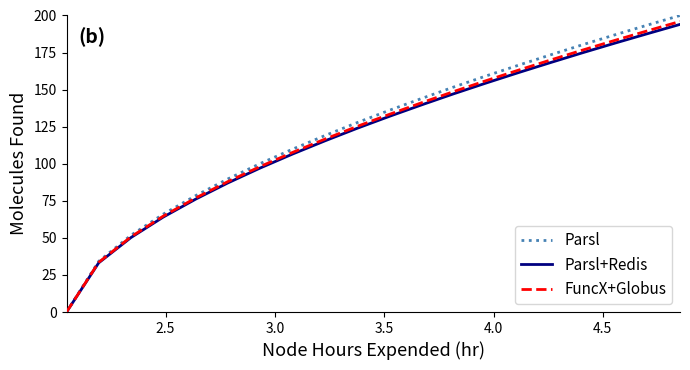

Which series has the widest spread of values?

Parsl